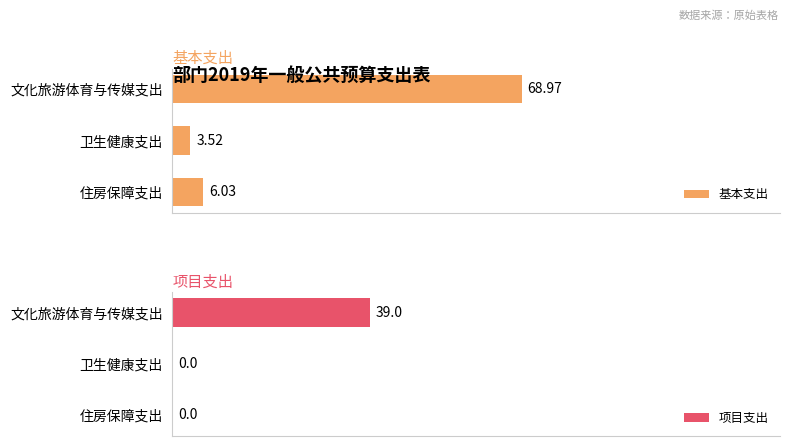

What is the difference between the maximum and minimum values in the 项目支出 series?

39.0